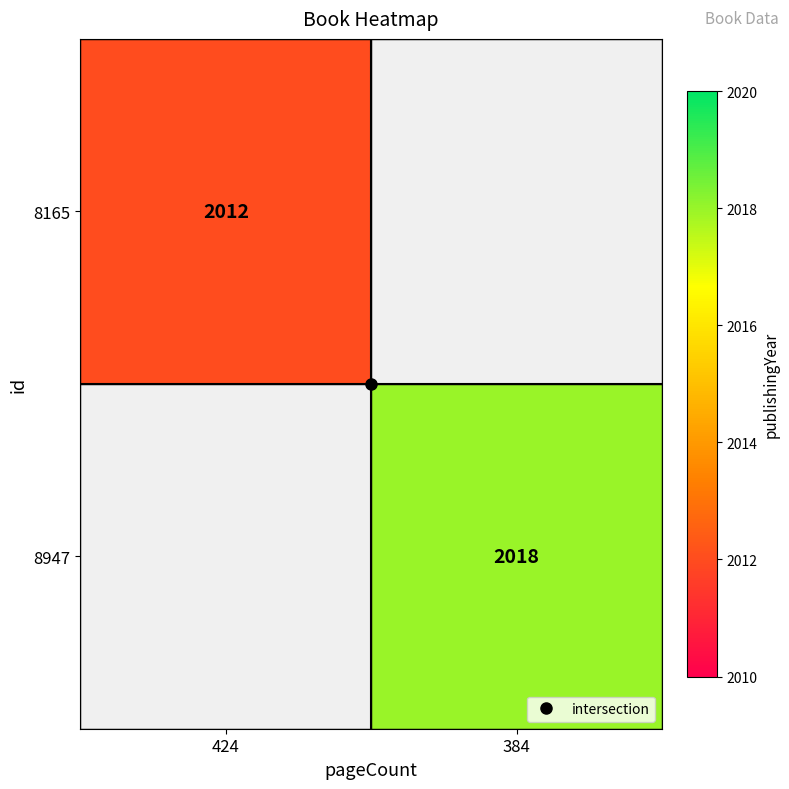

True or false: 8947 has a value of 2018.0 at 384.

True